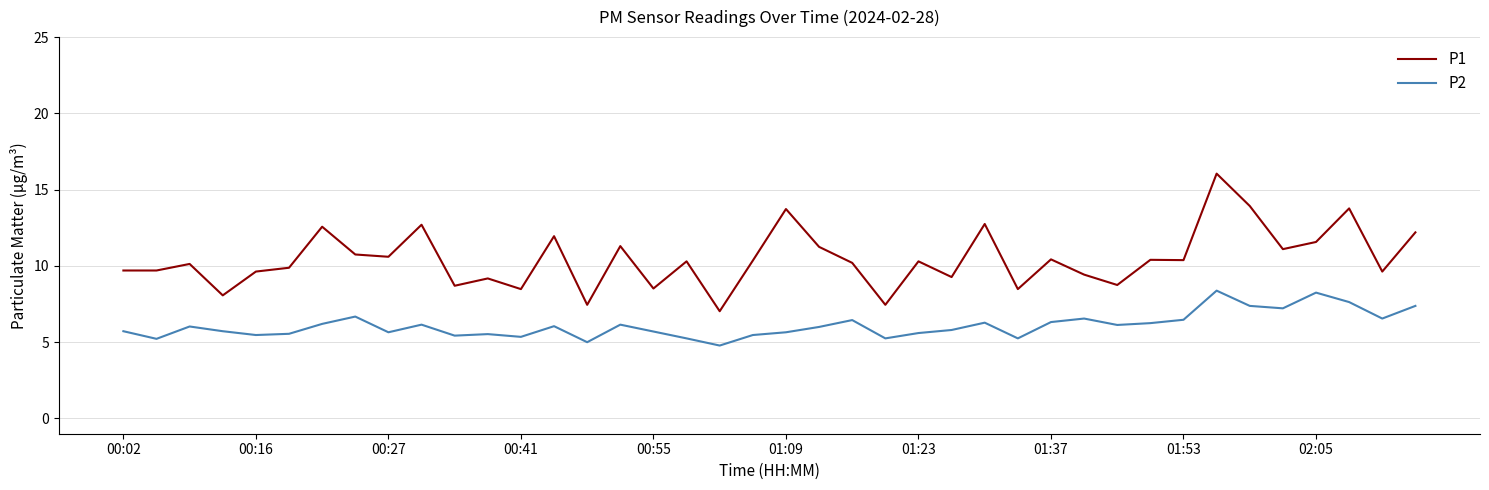

Rank the series by their maximum value, from lowest to highest.

P2, P1